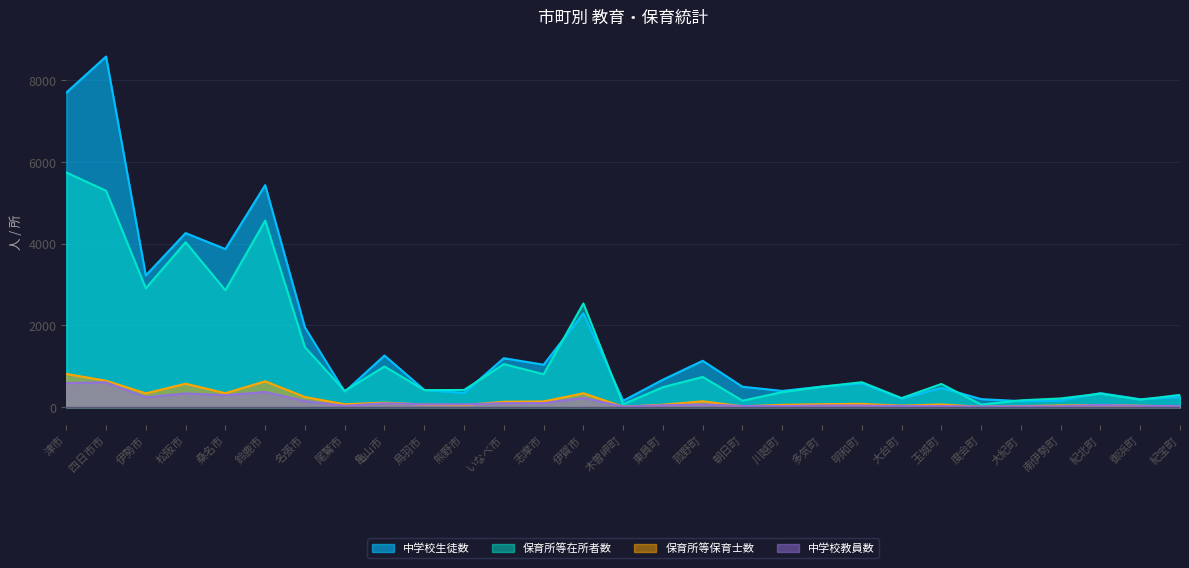

What is the sum of the 保育所等在所者数 values at 大紀町 and 菰野町?

911